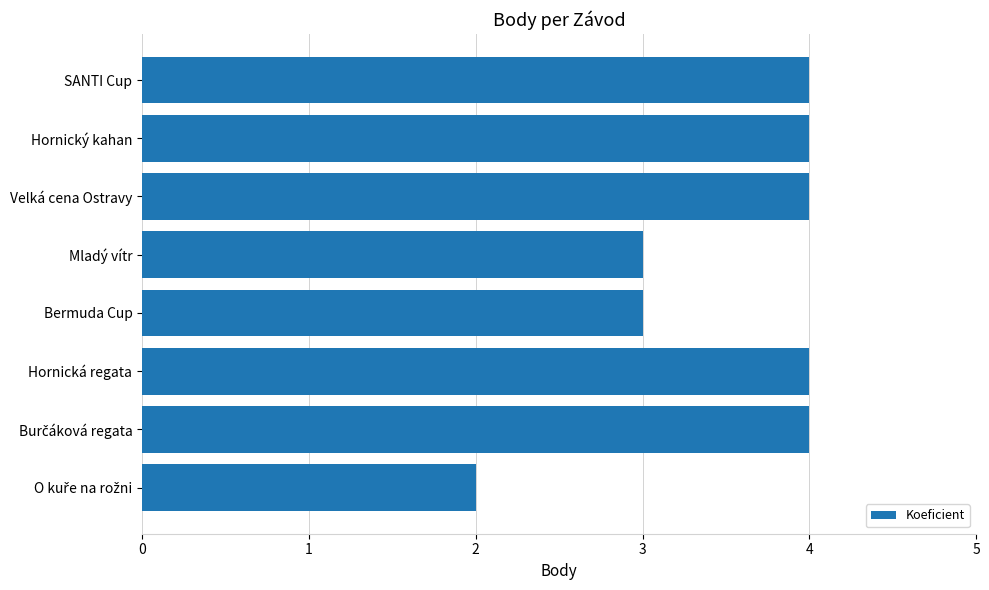

Reading top to bottom, what are all the values shown in this chart?

4	4	4	3	3	4	4	2